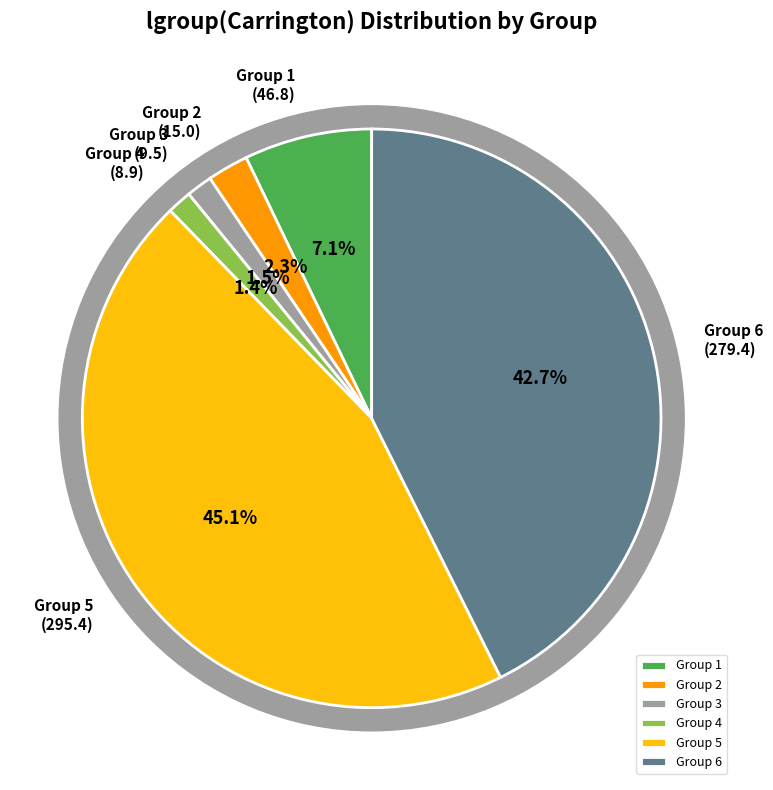

The 1 slice represents 7% of the pie. True or false?

True